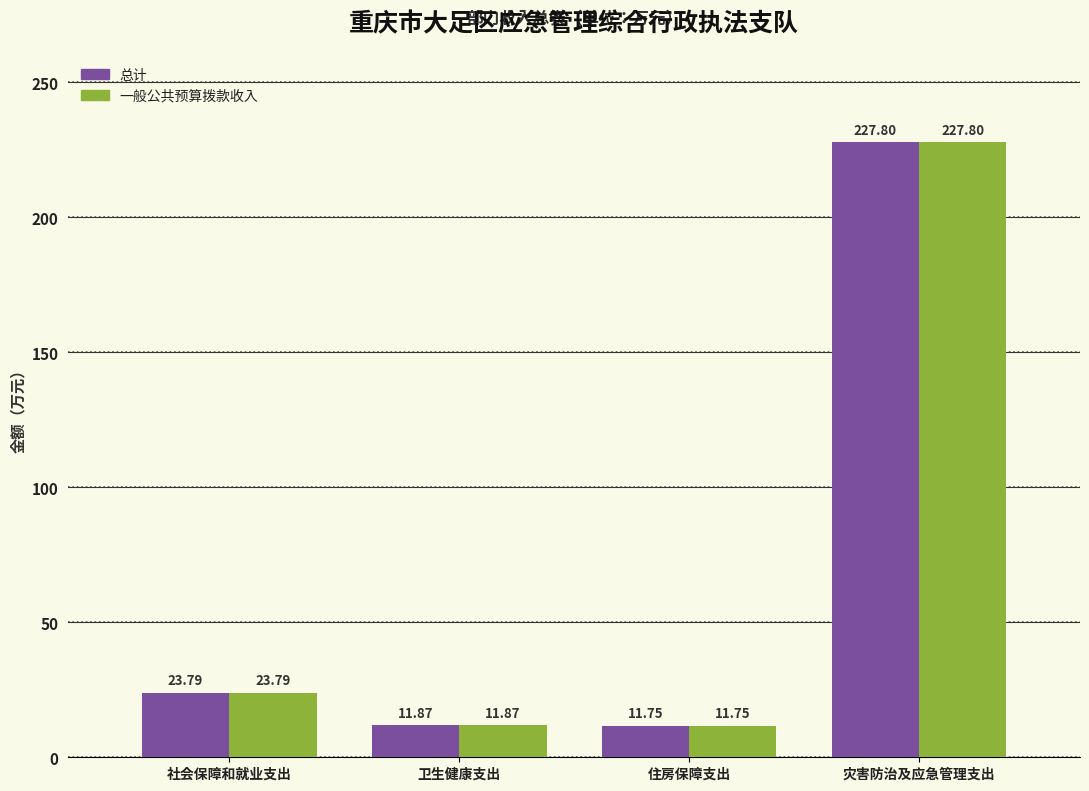

Are the bars grouped side by side (vs. stacked)?

Yes